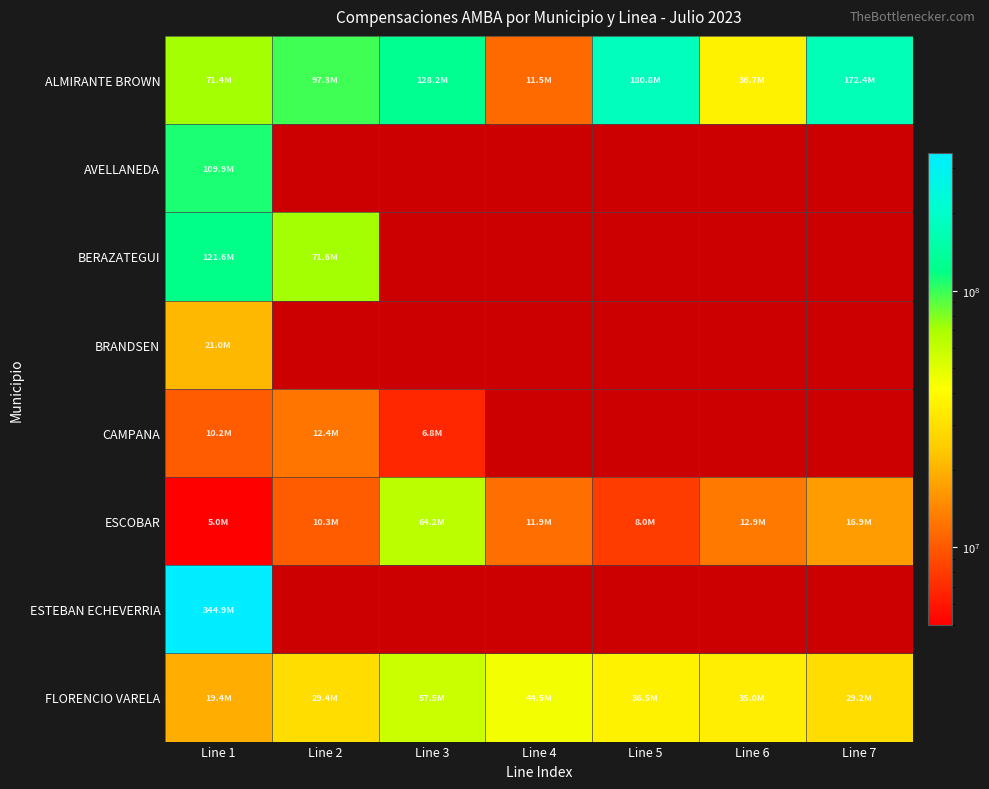

List the series in order of their peak value, lowest first.

CAMPANA, BRANDSEN, FLORENCIO VARELA, ESCOBAR, AVELLANEDA, BERAZATEGUI, ALMIRANTE BROWN, ESTEBAN ECHEVERRIA